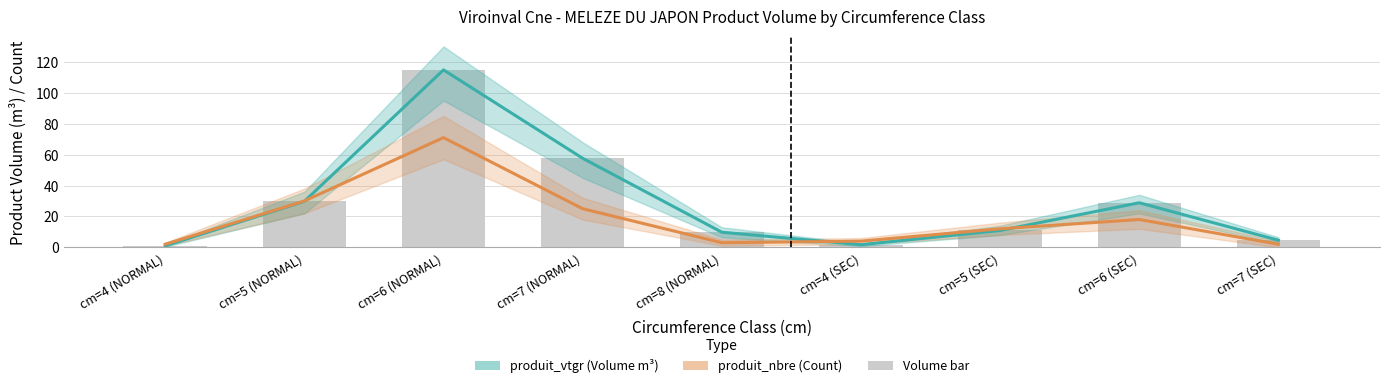

What position from the left is cm=4 (NORMAL)?

1